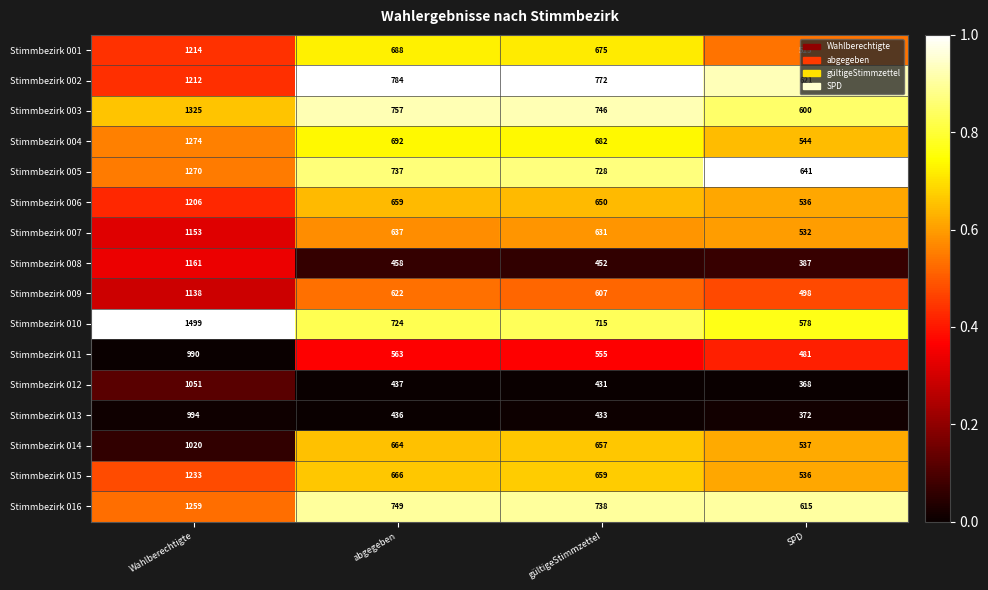

What is the spread (max minus min) of values at gültigeStimmzettel?

341